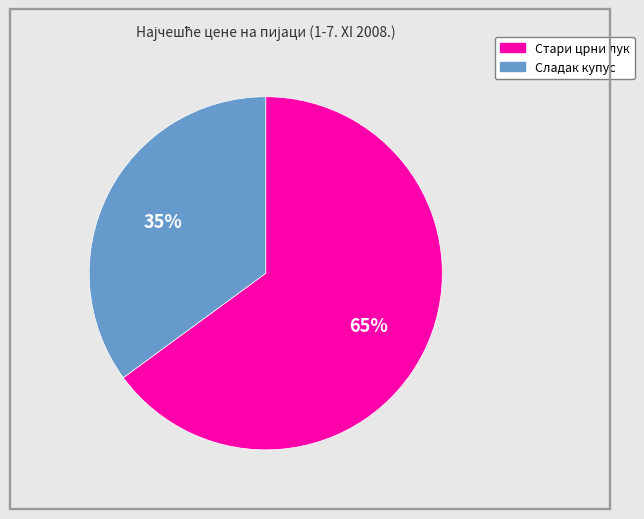

Is there any slice that represents more than half of the pie?

Yes